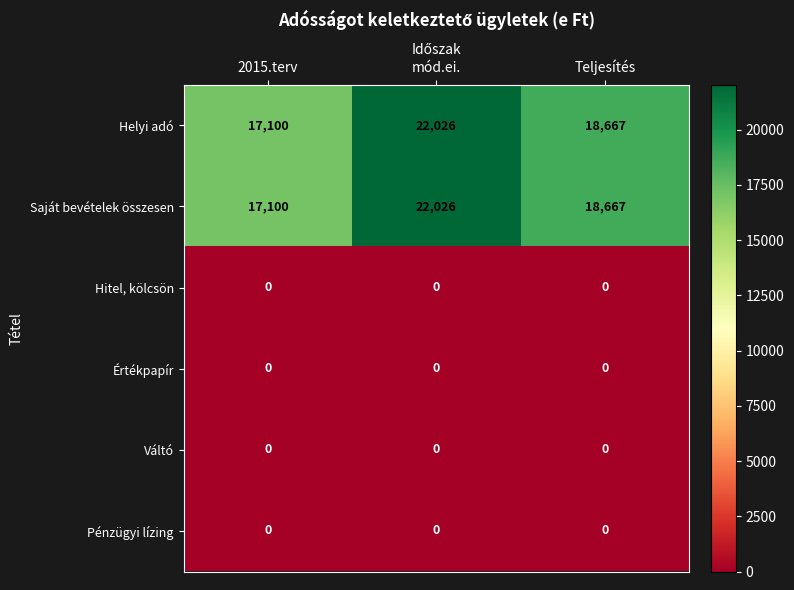

Rank the categories by Helyi adó value from lowest to highest.

2015.terv, Teljesítés, mód.ei.